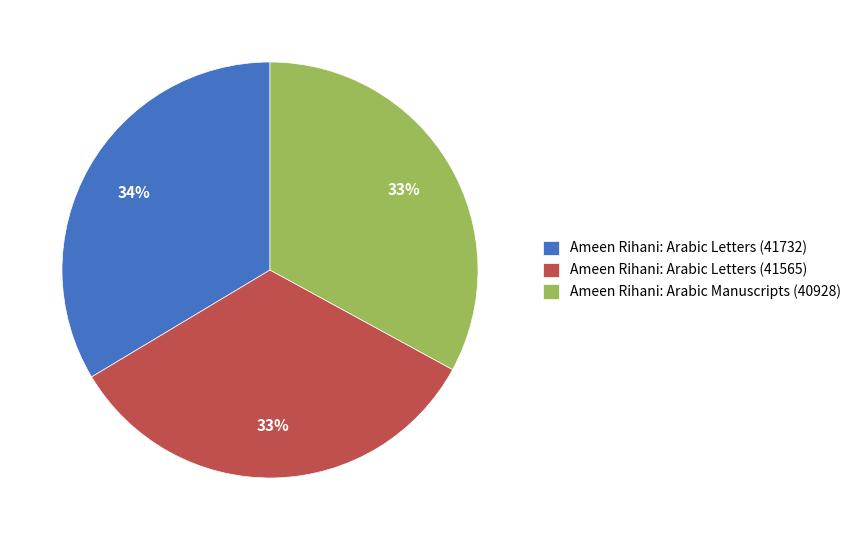

Do Ameen Rihani: Arabic Manuscripts (40928) and Ameen Rihani: Arabic Letters (41732) together represent more than half of the pie?

Yes